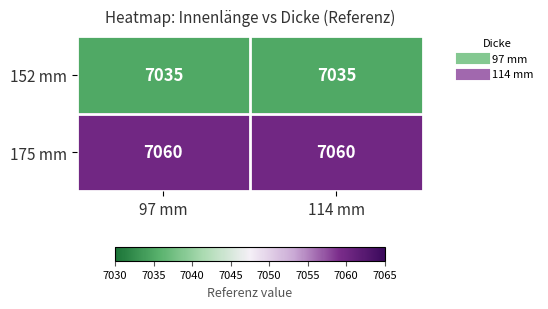

What is the minimum value for 152 mm?

7035